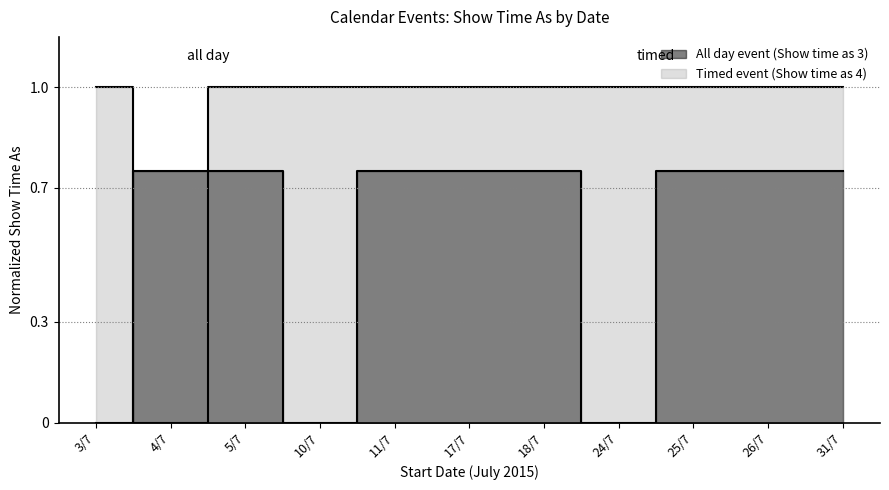

Which category has the highest value in the Timed event (Show time as 4) series?

3/7